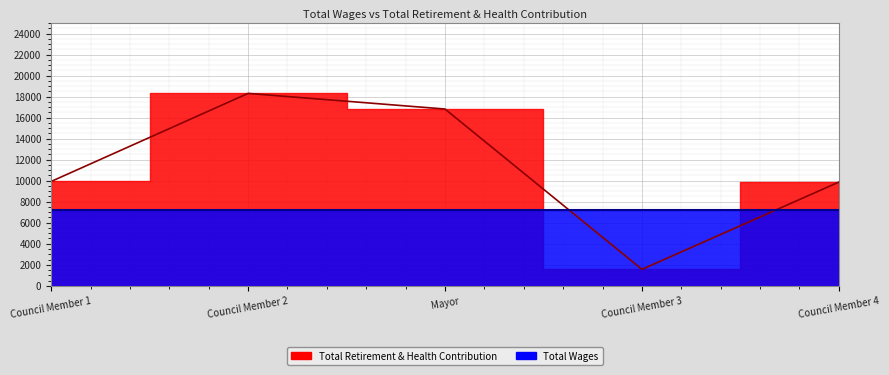

How many data points are above 9926?

2